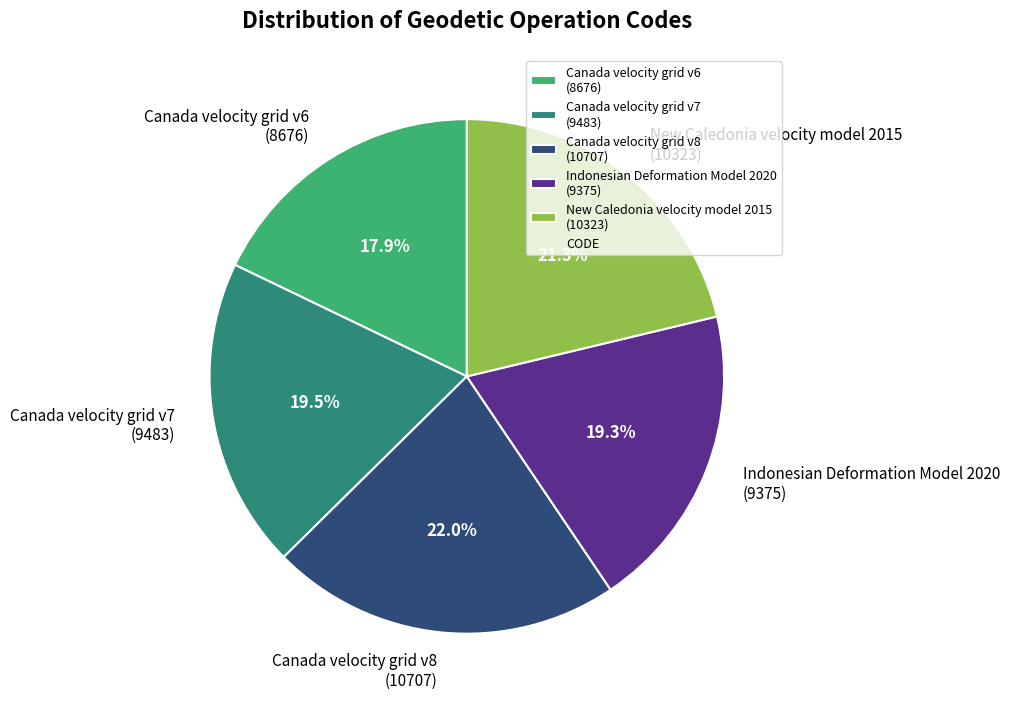

To the nearest percent, what percentage of the pie is Canada velocity grid v8?

22%